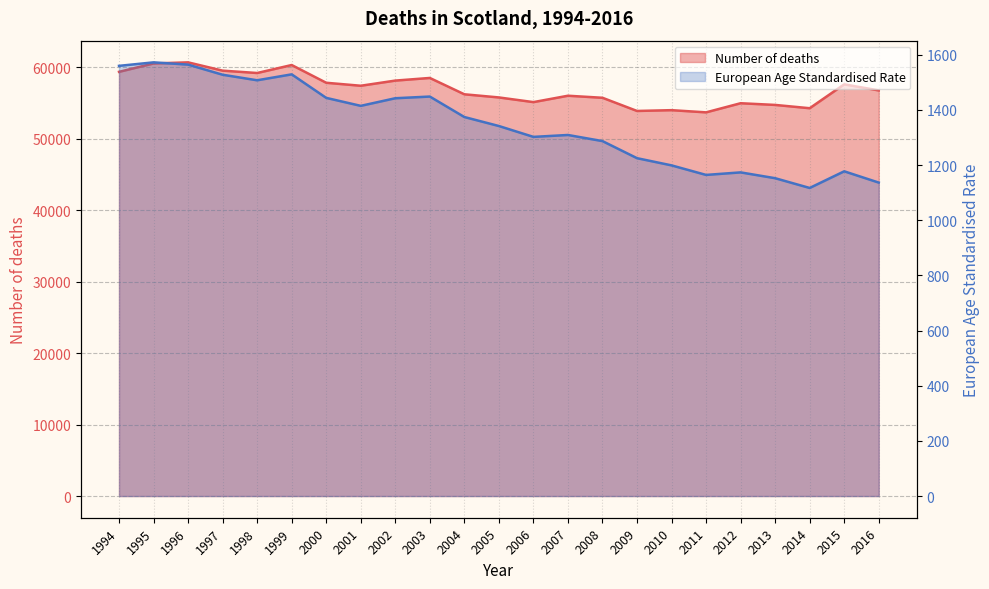

Which series has the largest total across all categories?

Number of deaths